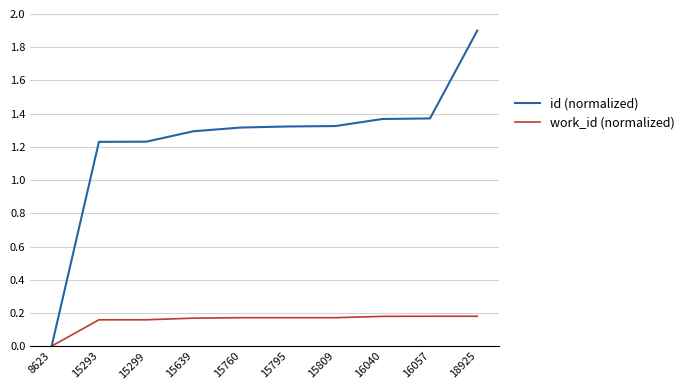

Which series has the largest total across all categories?

id (normalized)